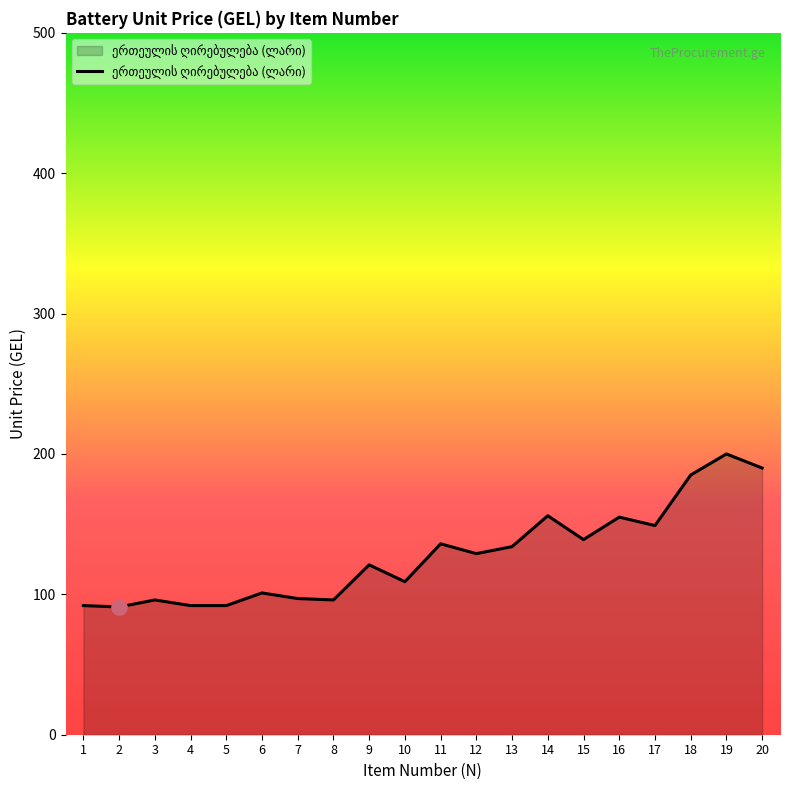

What is the change in value from 4 to 6?

+9